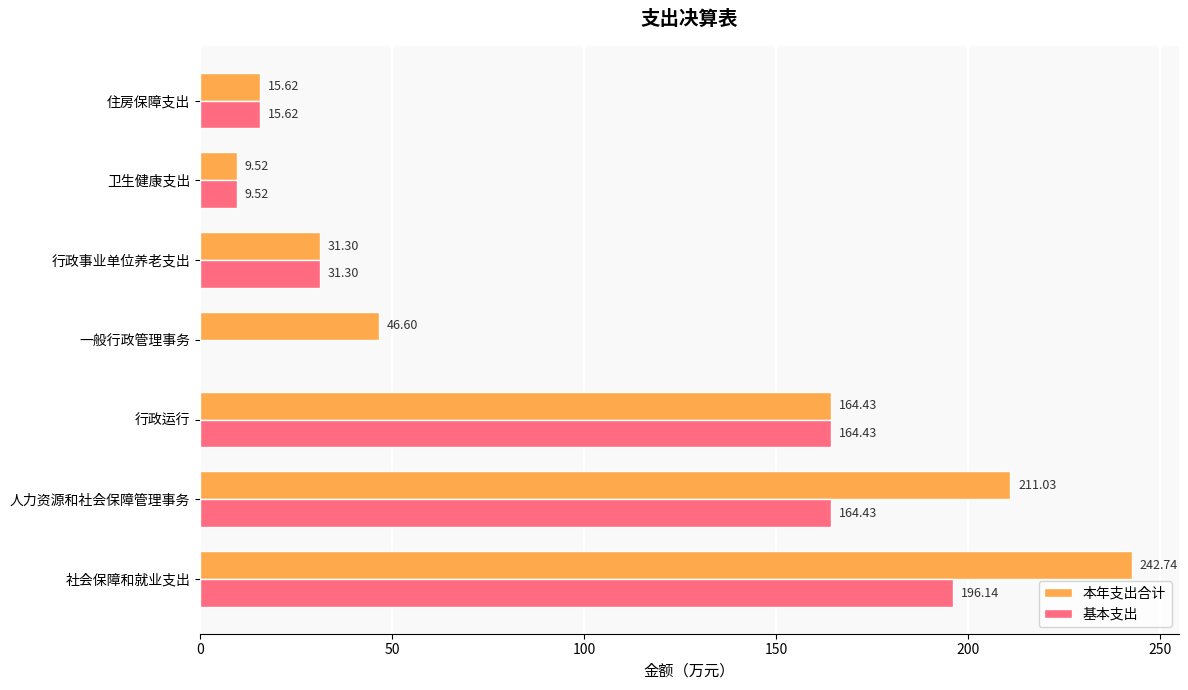

At which category does the chart reach its peak across all series?

社会保障和就业支出